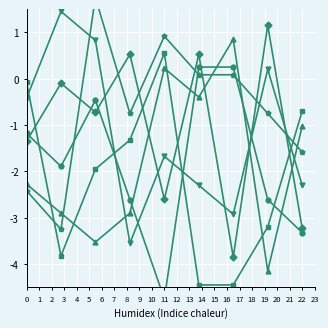

How many data points does each series have?

9